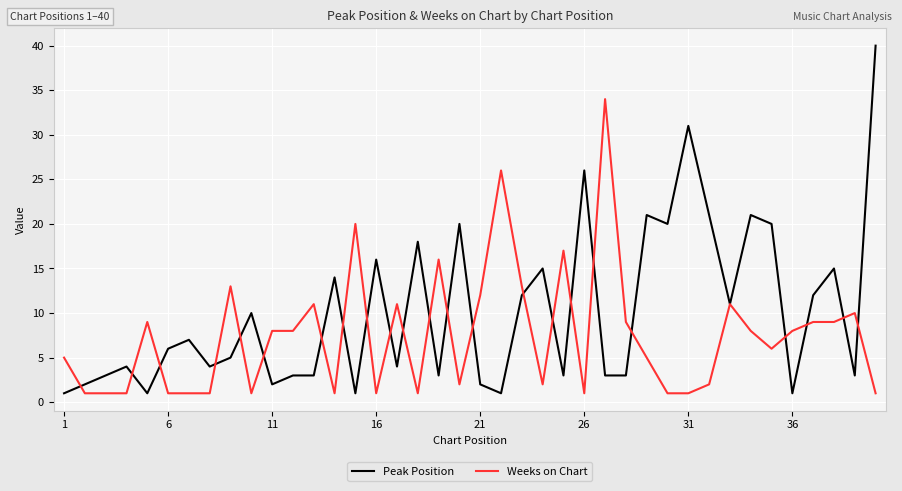

Which series has the largest total across all categories?

Peak Position